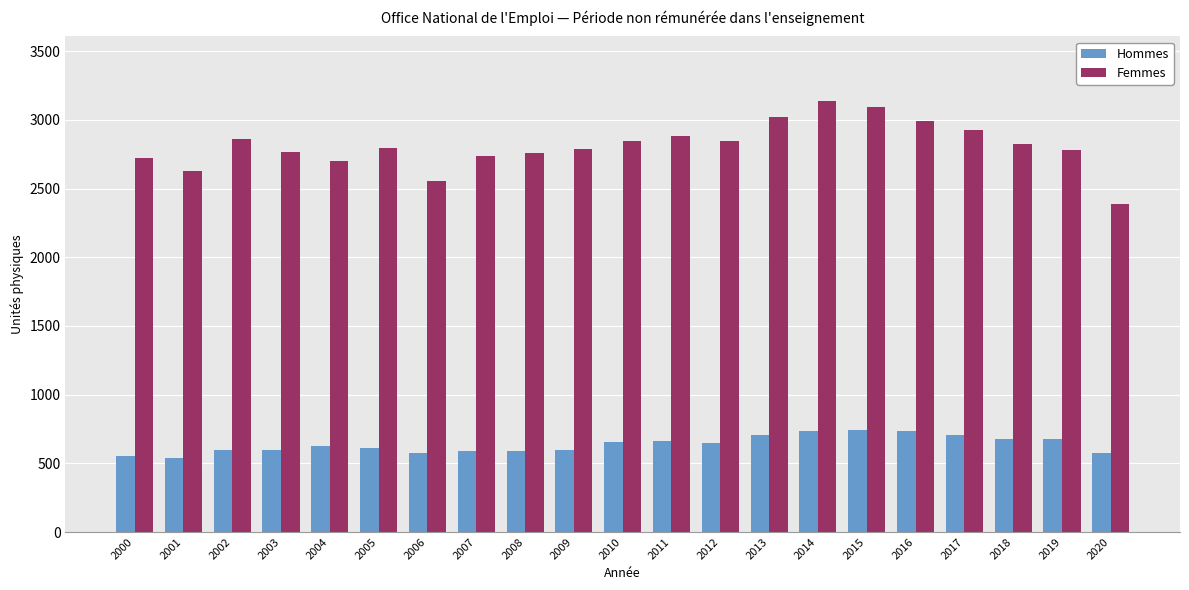

The Femmes series shows 3137.2 at 2014. True or false?

True